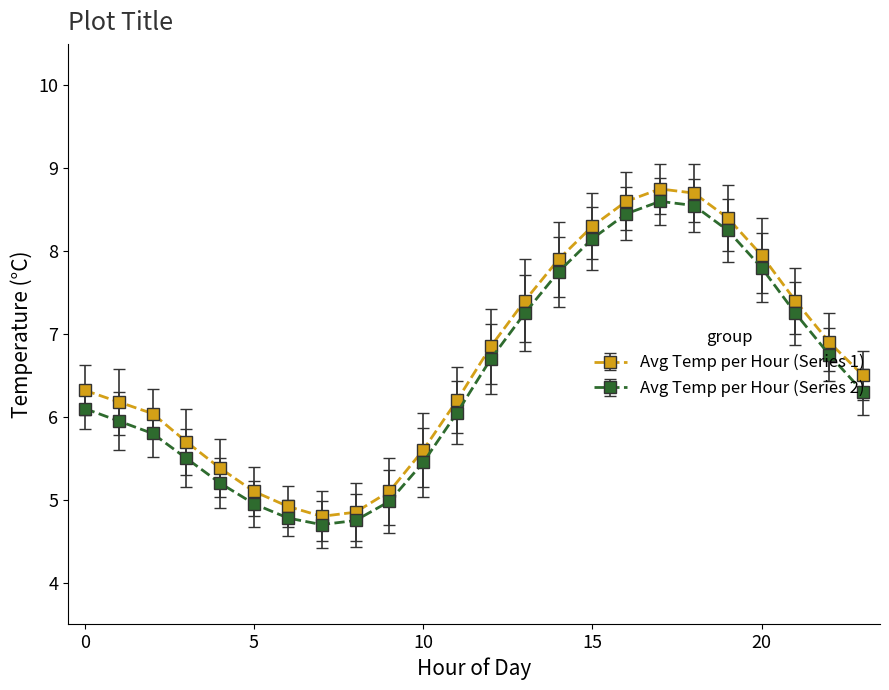

Which series has the widest spread of values?

Avg Temp per Hour (Series 1)